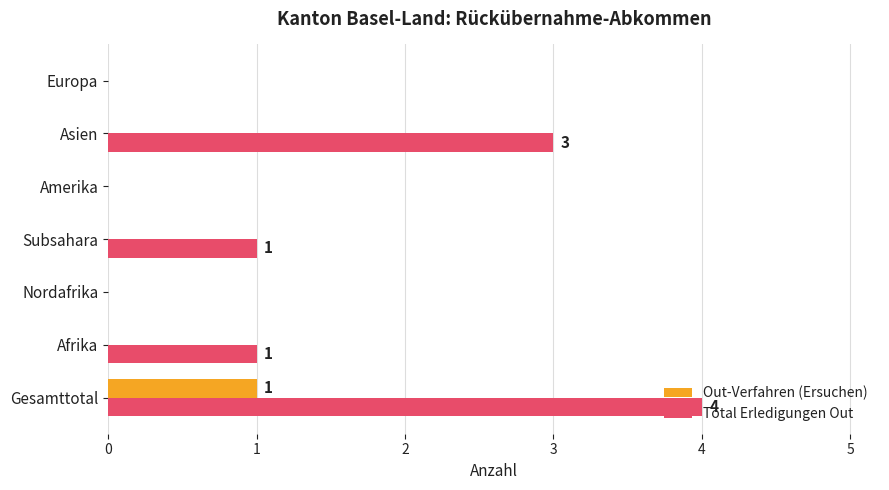

What is the average value of the Total Erledigungen Out series?

1